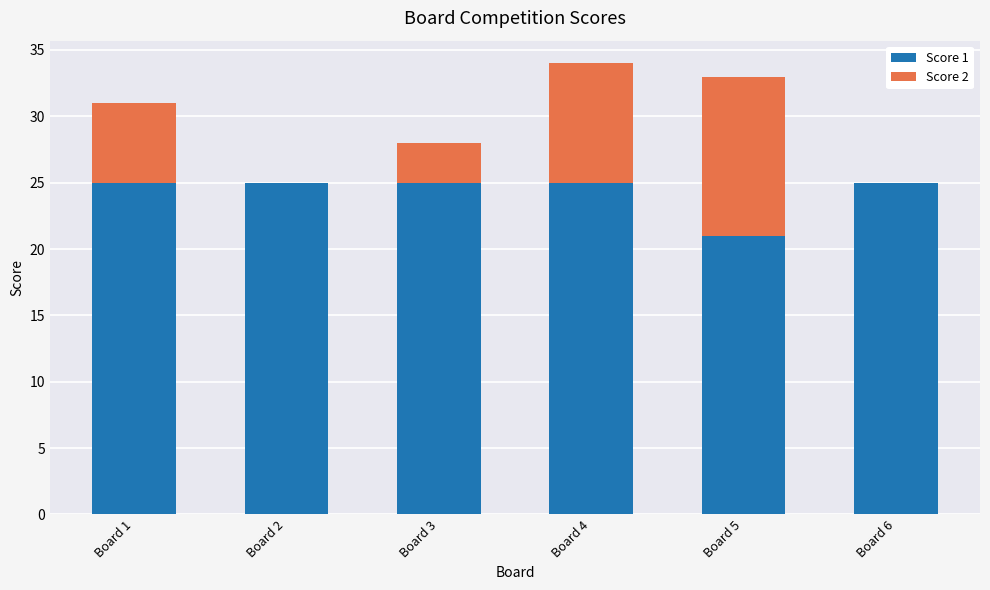

The Score 1 series shows 44 at Board 1. True or false?

False